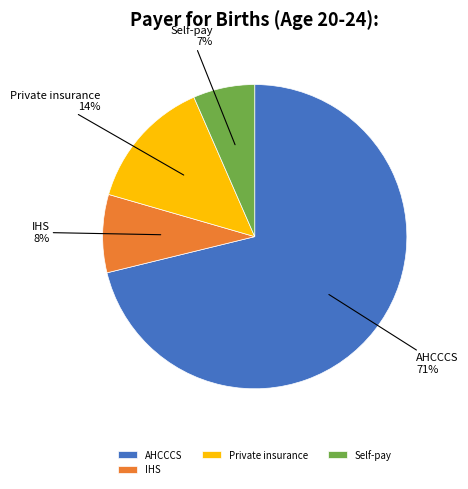

Count the number of slices in the pie.

4